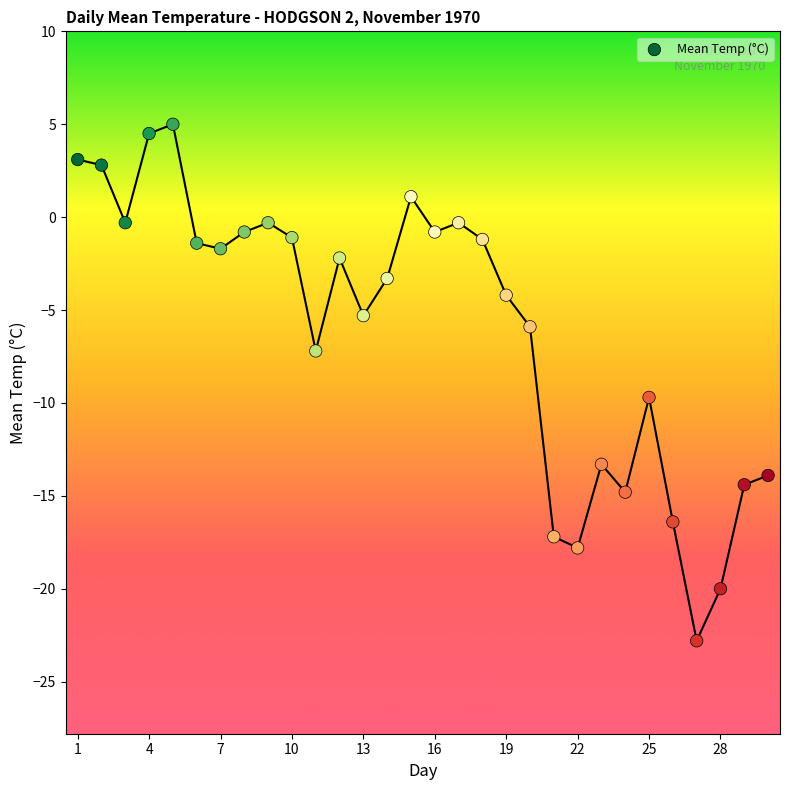

What is the range of X values (max minus min)?

29.0